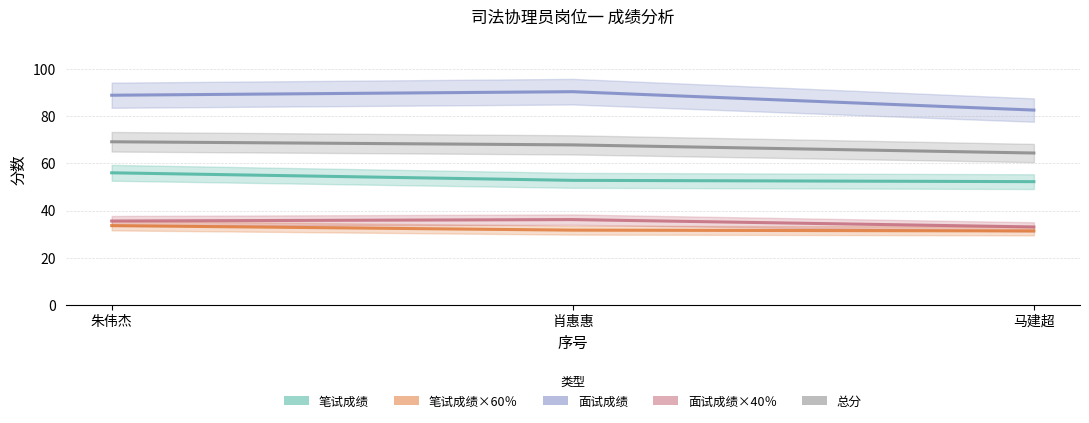

At how many categories does at least one series exceed 65?

3